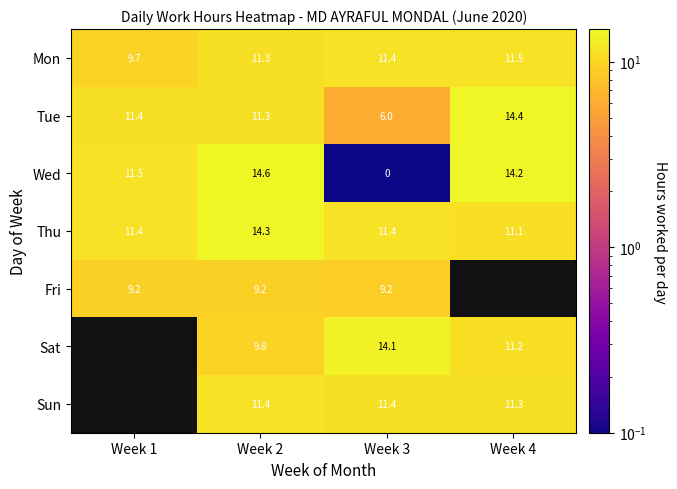

The value of Tue at Week 3 is 9.1. True or false?

False